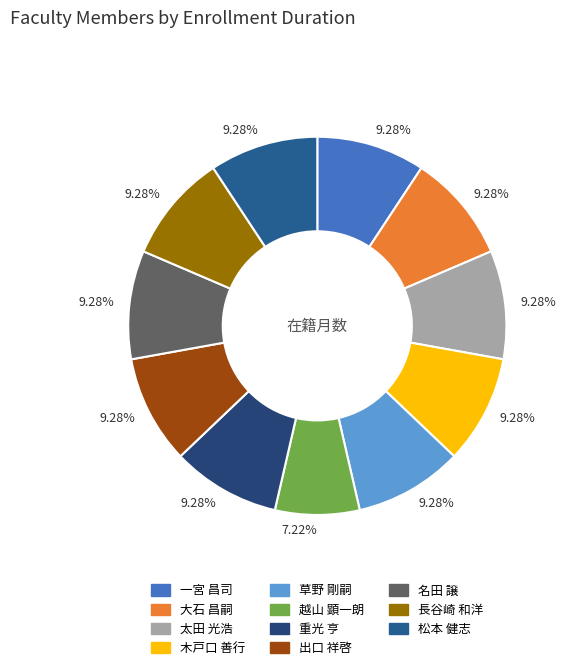

The 長谷崎 和洋 slice represents 17% of the pie. True or false?

False